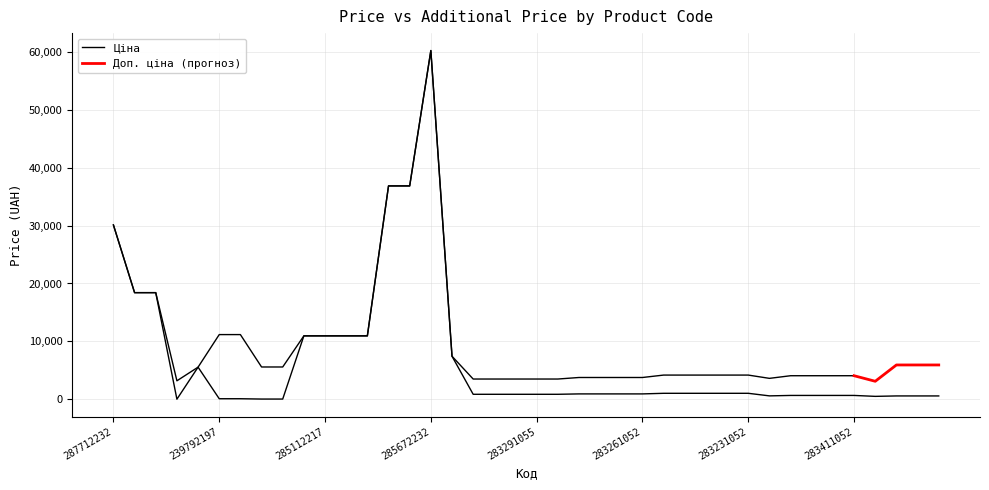

Between 283411055 and 287692231, which is larger?

287692231